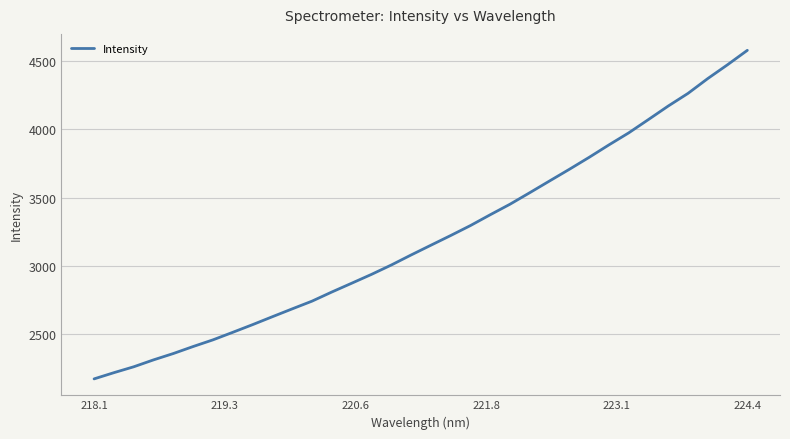

What is the difference between the maximum and minimum values?

2411.3